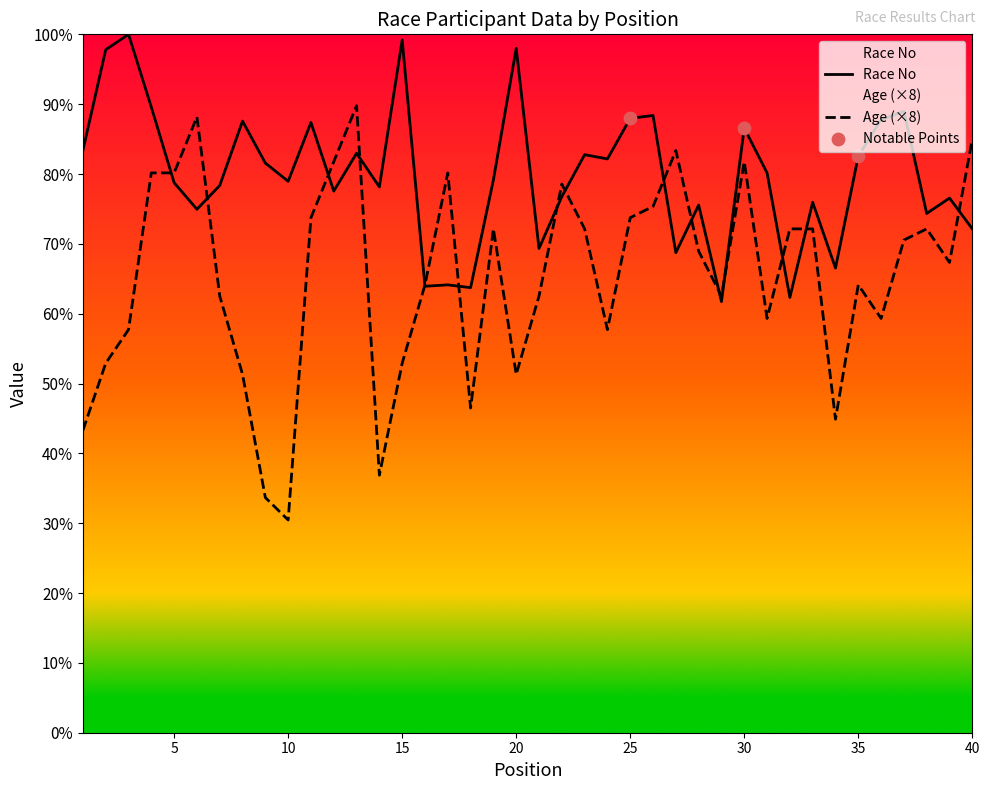

What are all the series names shown in the legend?

Age, Race No